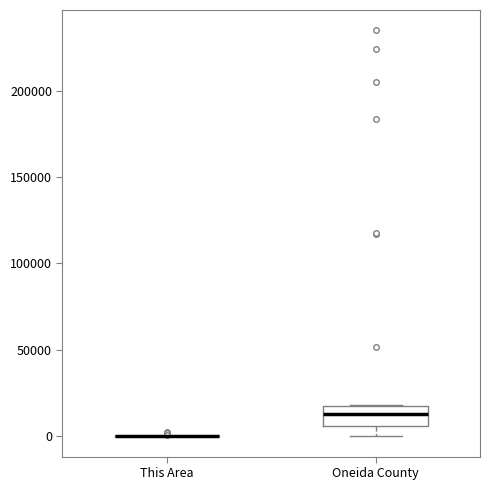

Which box is the tallest, from its lower edge to its upper edge?

Oneida County